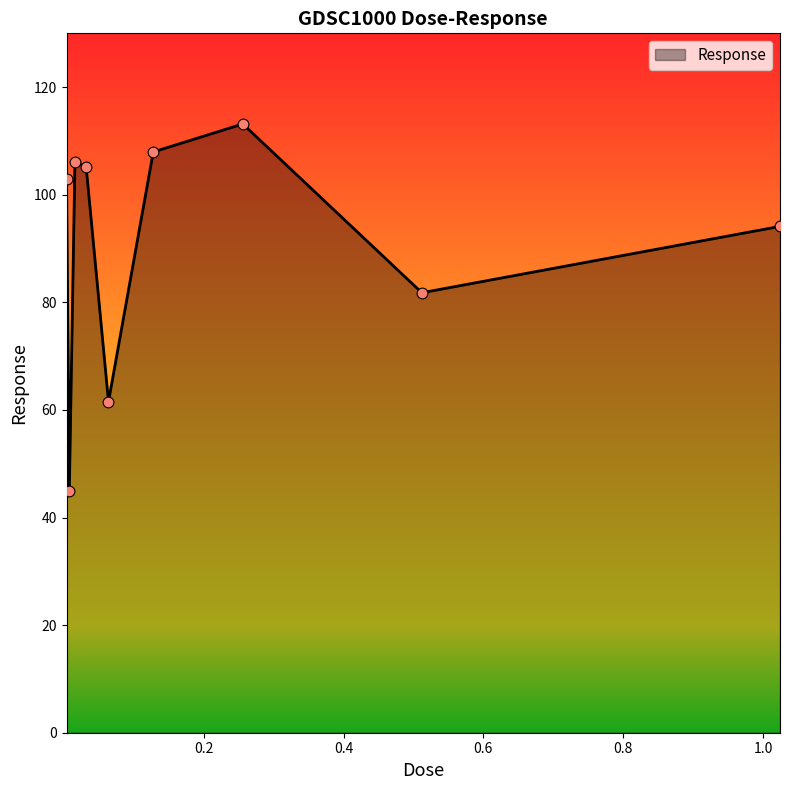

What is the difference between the maximum and minimum values?

68.2